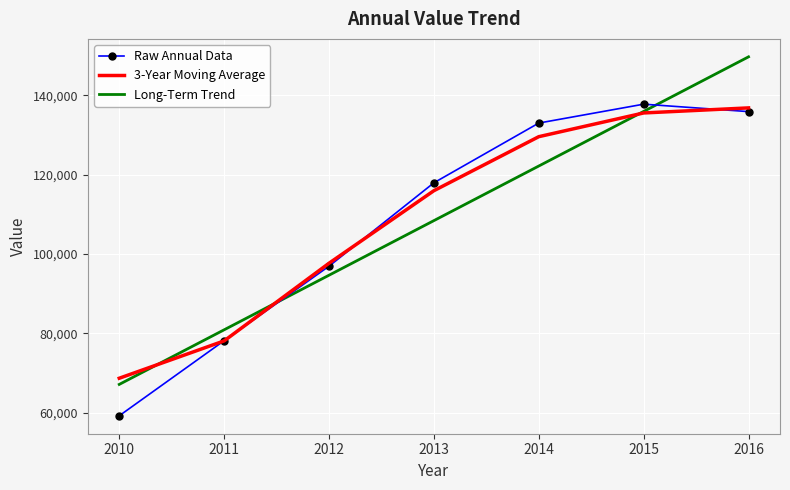

Which series has the largest range (max minus min)?

Long-Term Trend